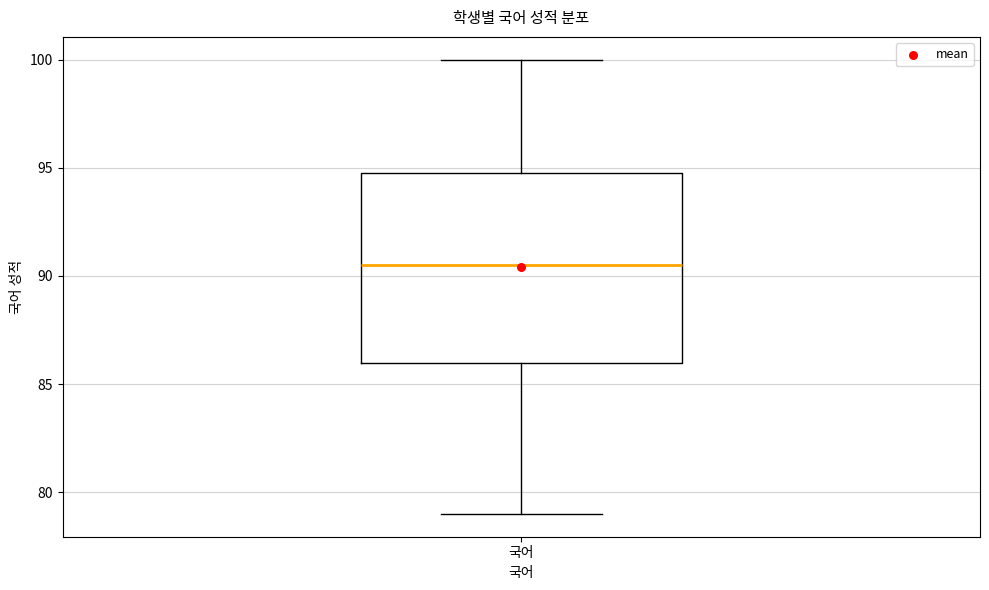

Read this box plot against the y-axis: the position of the median line, the range covered by the box, and the ends of both whiskers. The values are not printed on the chart, so give them approximately, as read against the axis.

median 90.5, box 86.0 to 95.0, whiskers 79.0 to 100.0